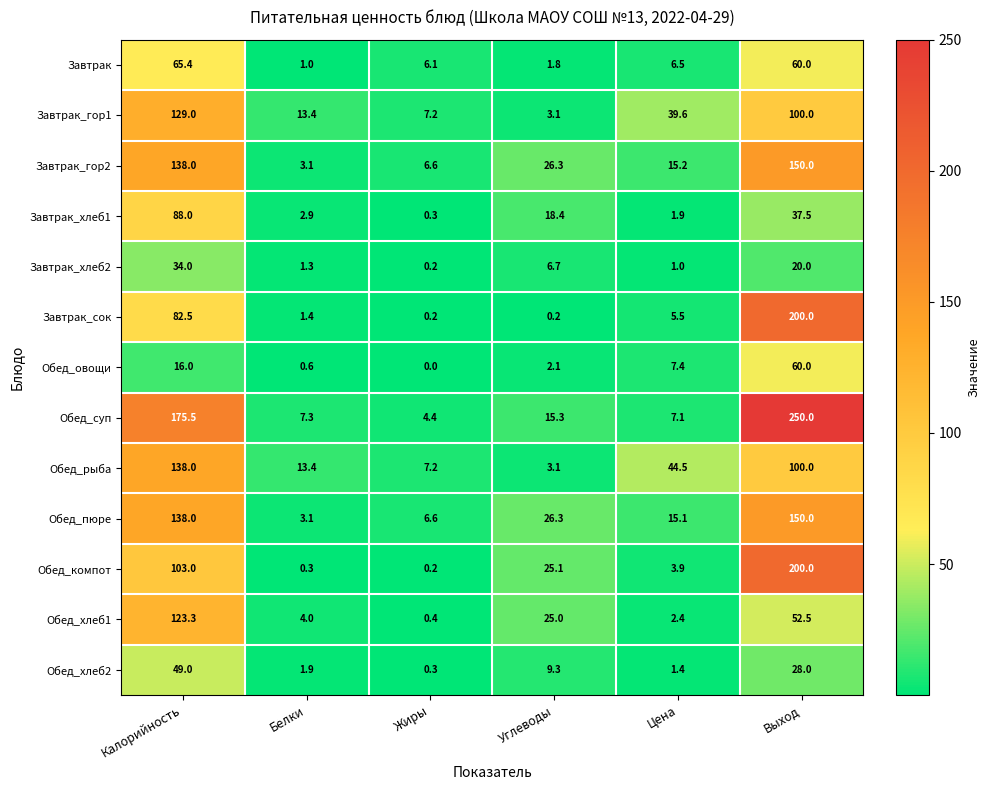

Count the number of categories in the chart.

6